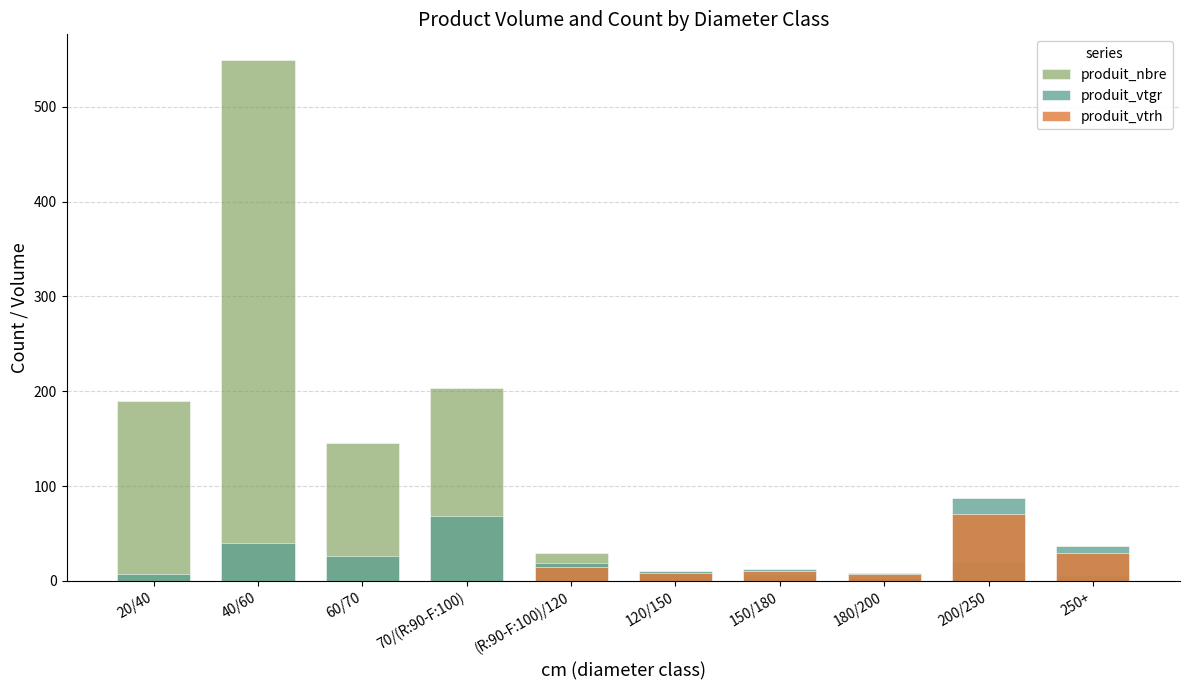

What are all the series names shown in the legend?

produit_nbre, produit_vtgr, produit_vtrh